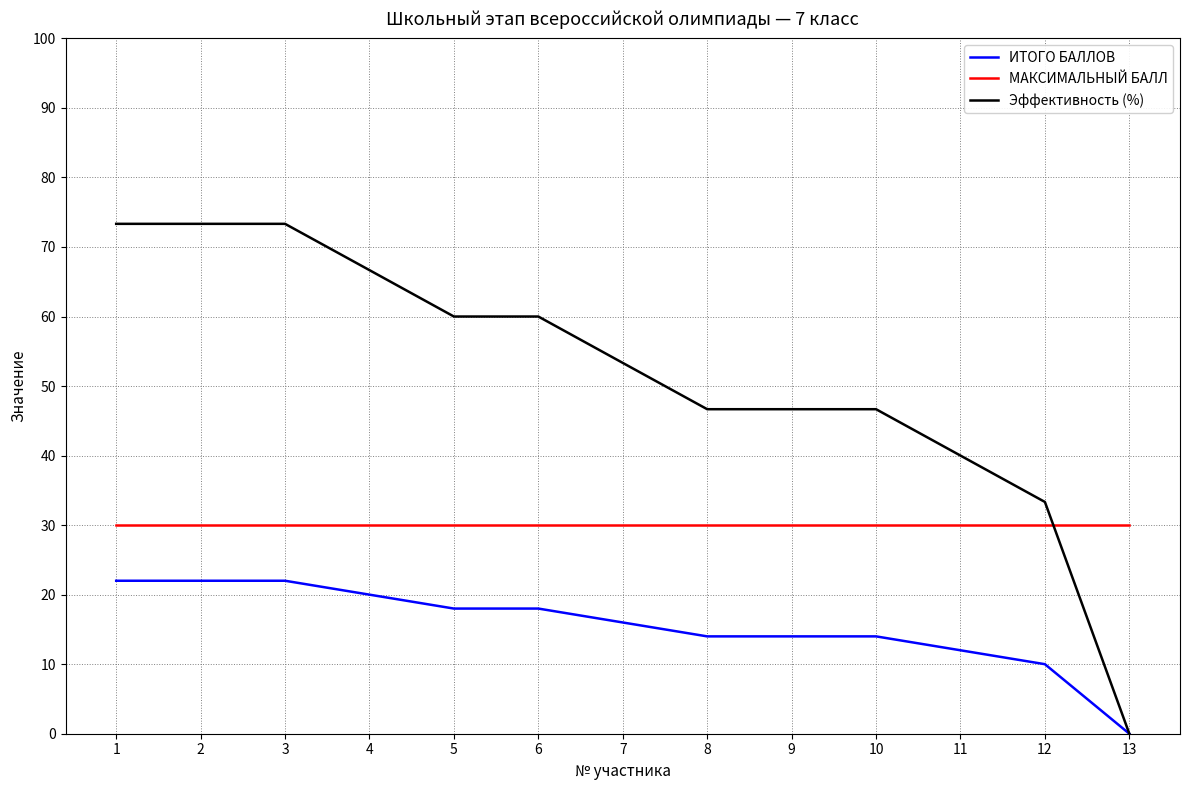

How many lines are shown in the chart?

3